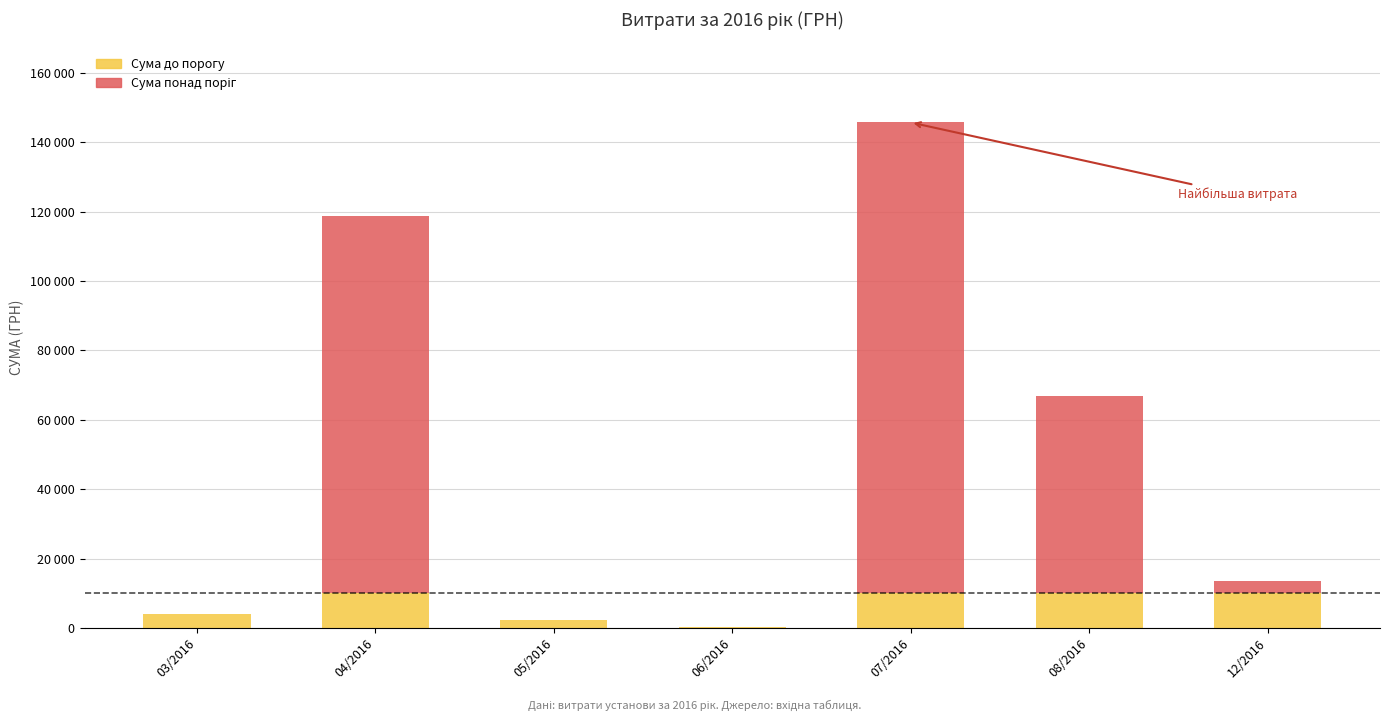

At which label does Сума понад поріг first exceed 3557?

04/2016